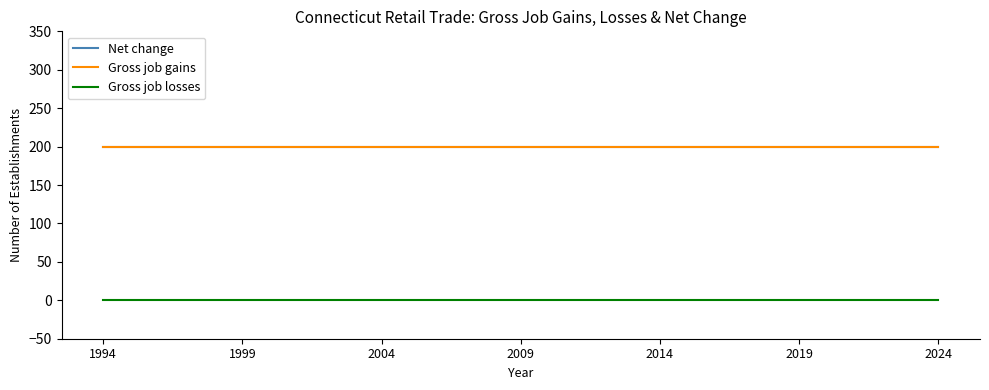

True or false: Gross job gains and Gross job losses intersect in this chart.

False